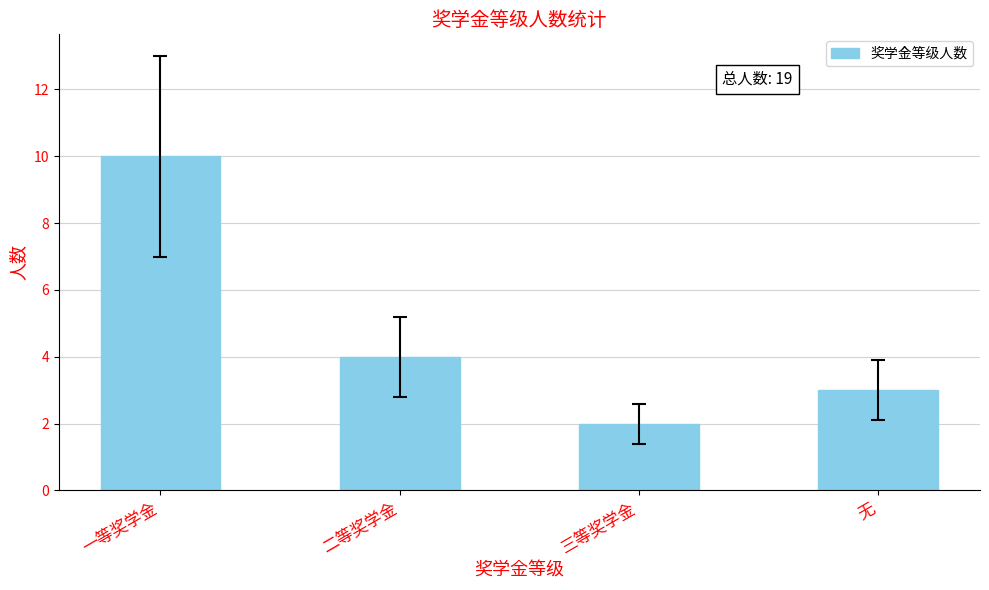

Between 无 and 一等奖学金, which is larger?

一等奖学金